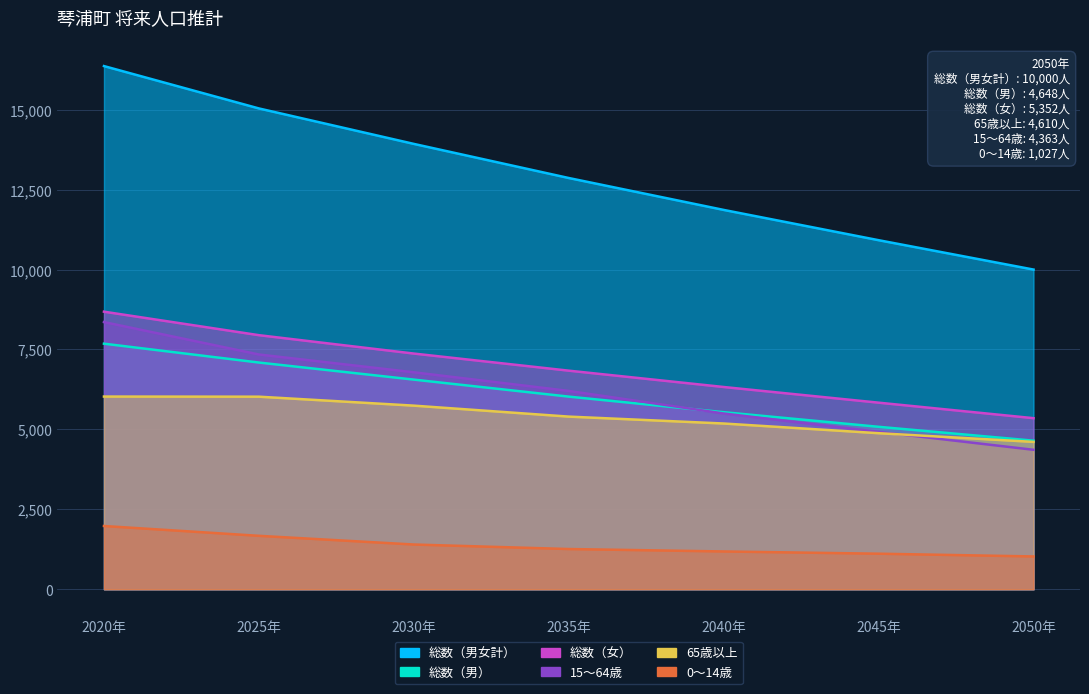

What is the total value across all series at 2020年?

49095